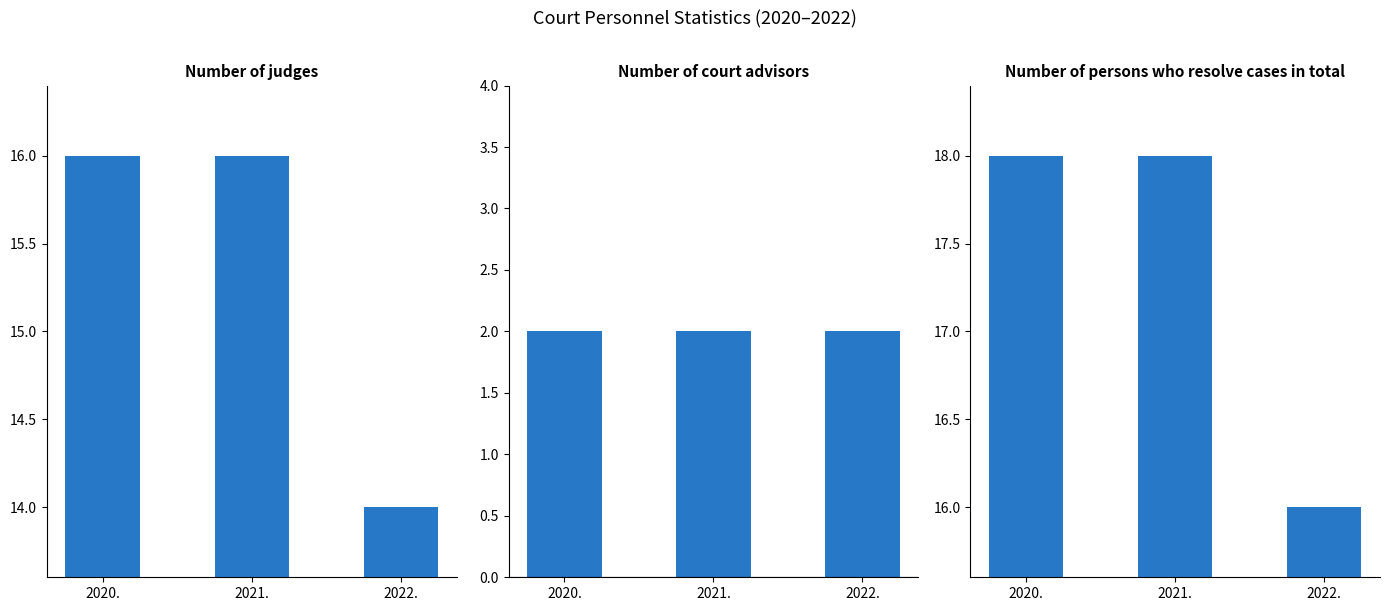

Which series has the largest total across all categories?

Number of persons who resolve cases in total